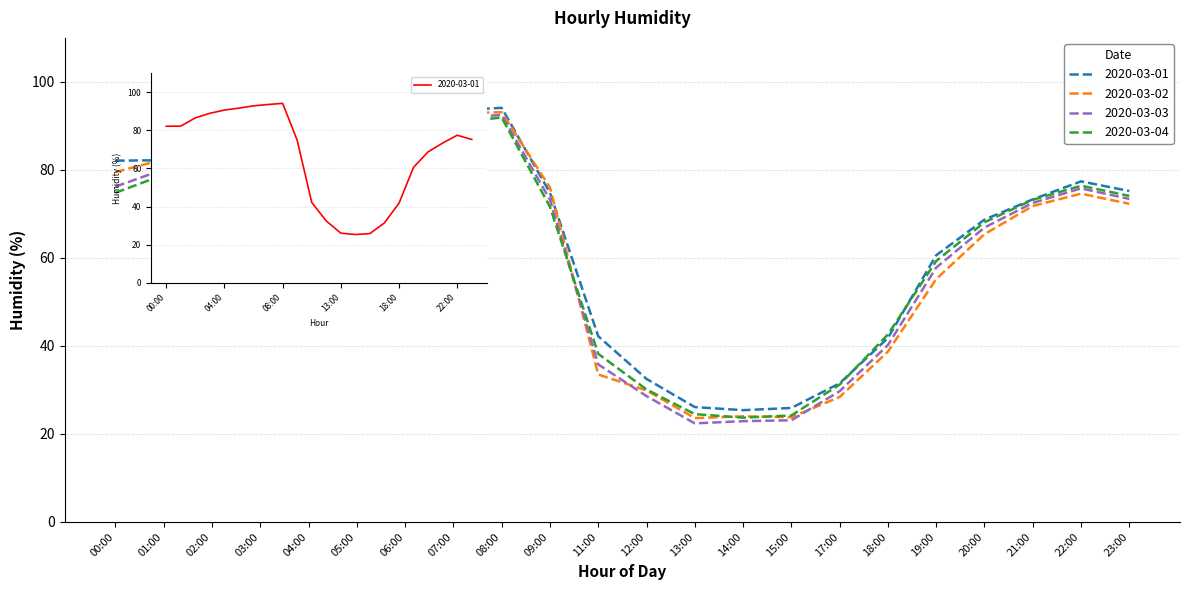

How many interior local valleys does the 2020-03-03 series have?

1